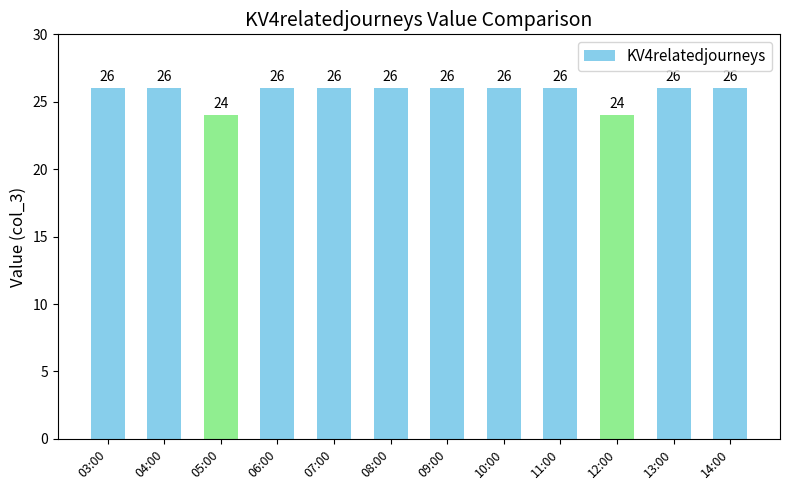

What is the average value?

26